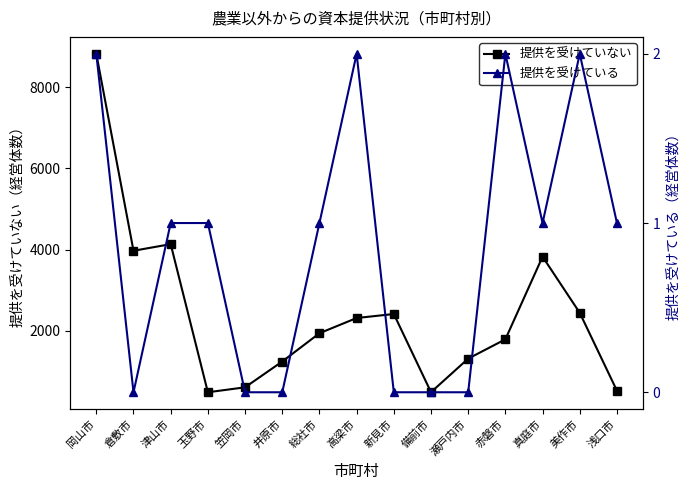

What position from the right is 井原市?

10